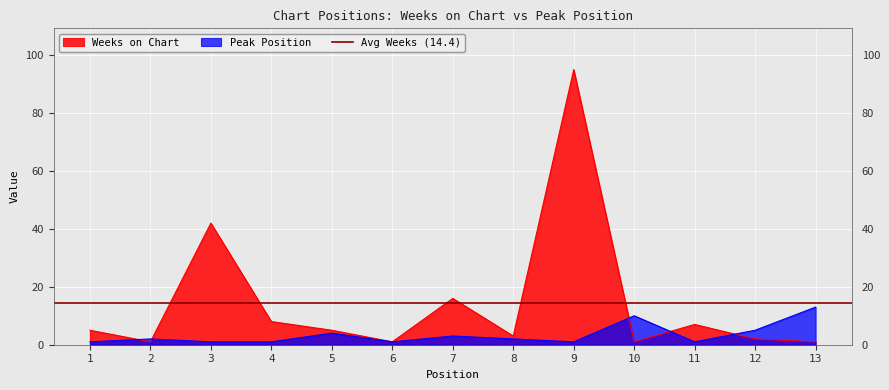

How many lines are shown in the chart?

2